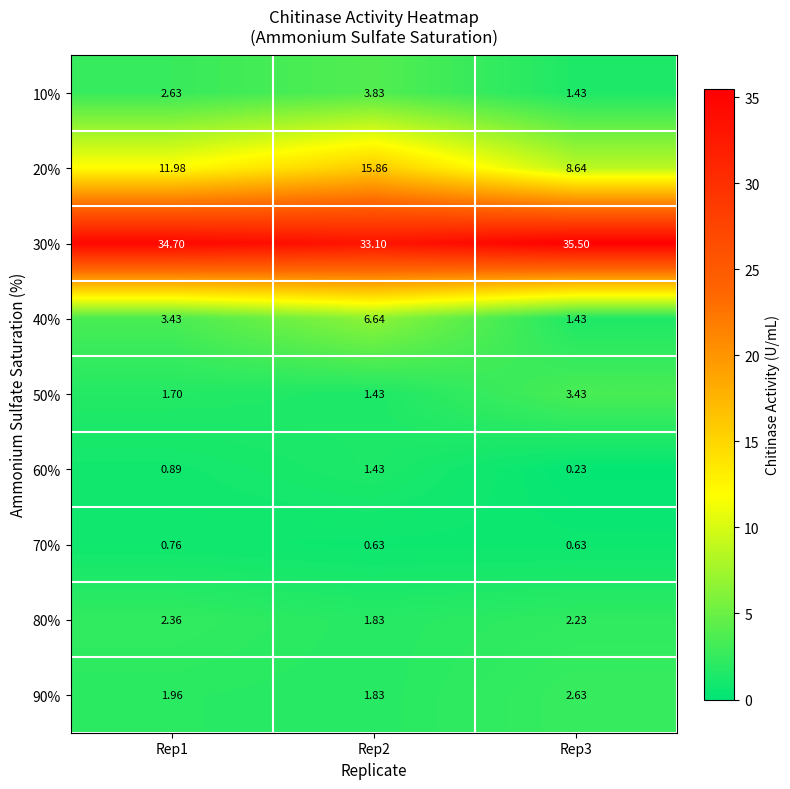

At which category is the sum across all series the highest?

Rep2